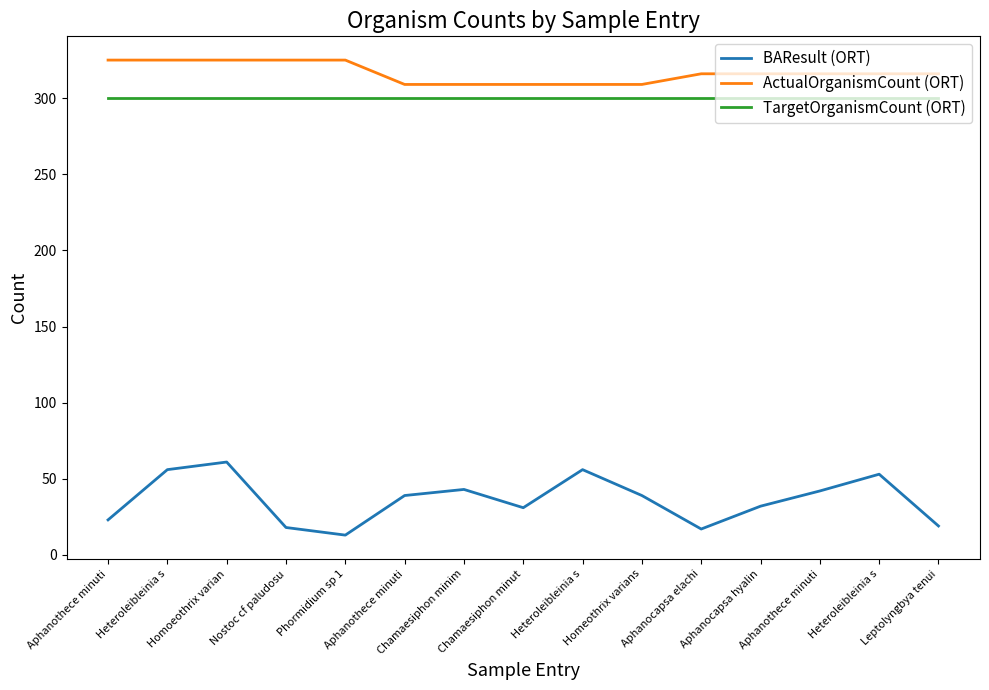

At which label does TargetOrganismCount (ORT) reach its peak?

Aphanothece minuti